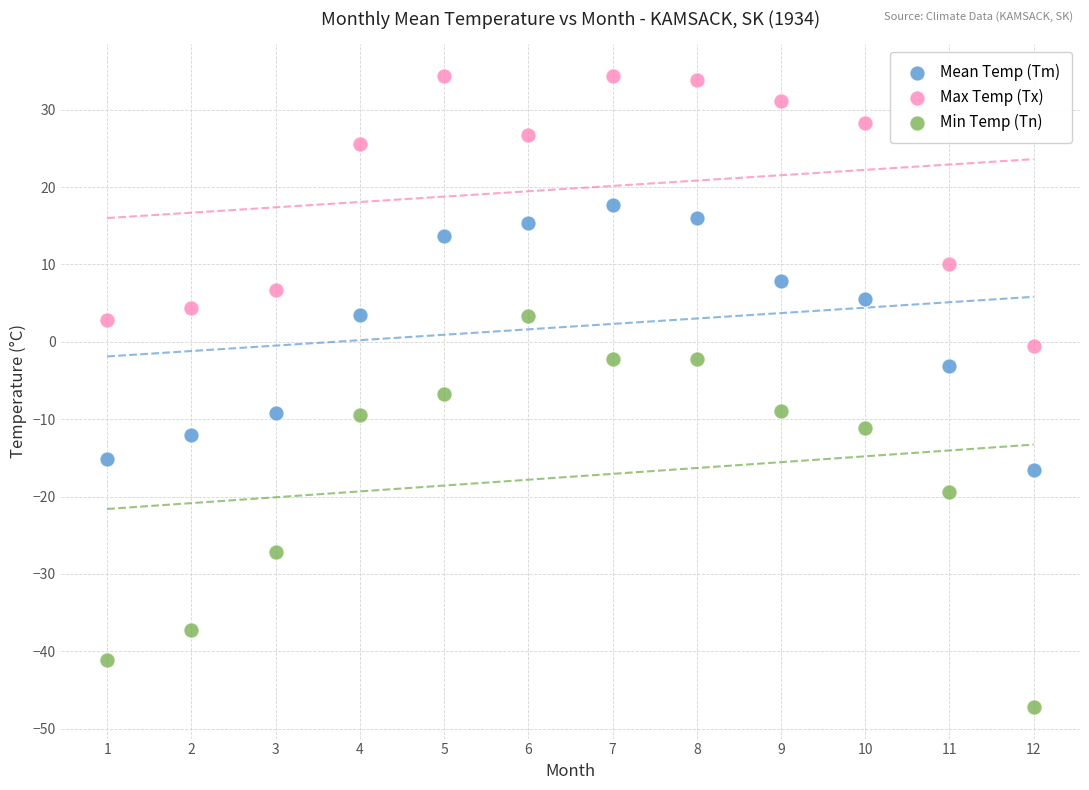

In the Min Temp (Tn) series, what Y value is closest to -21?

-19.4